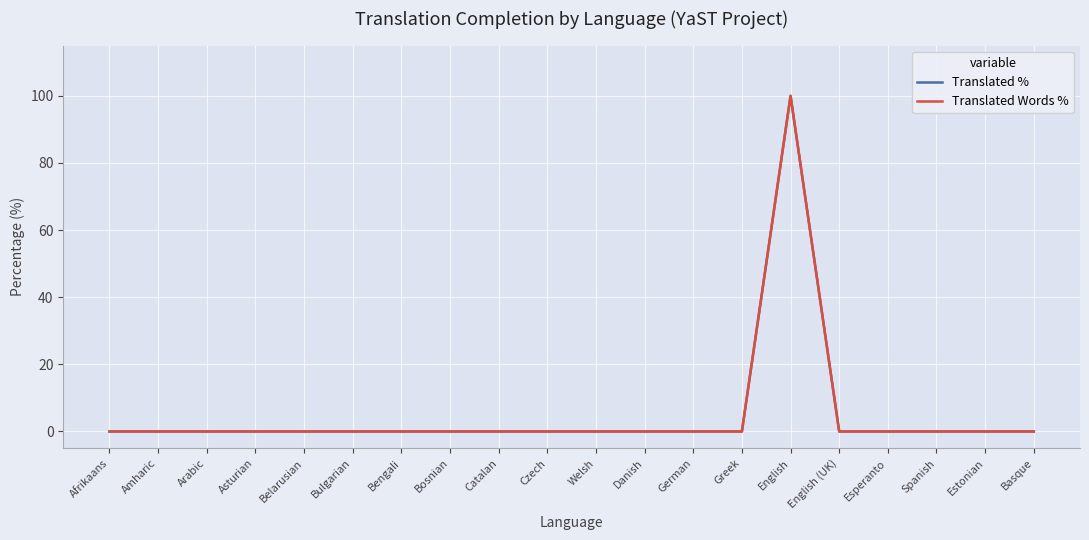

Does the chart display data point markers on the line(s)?

No